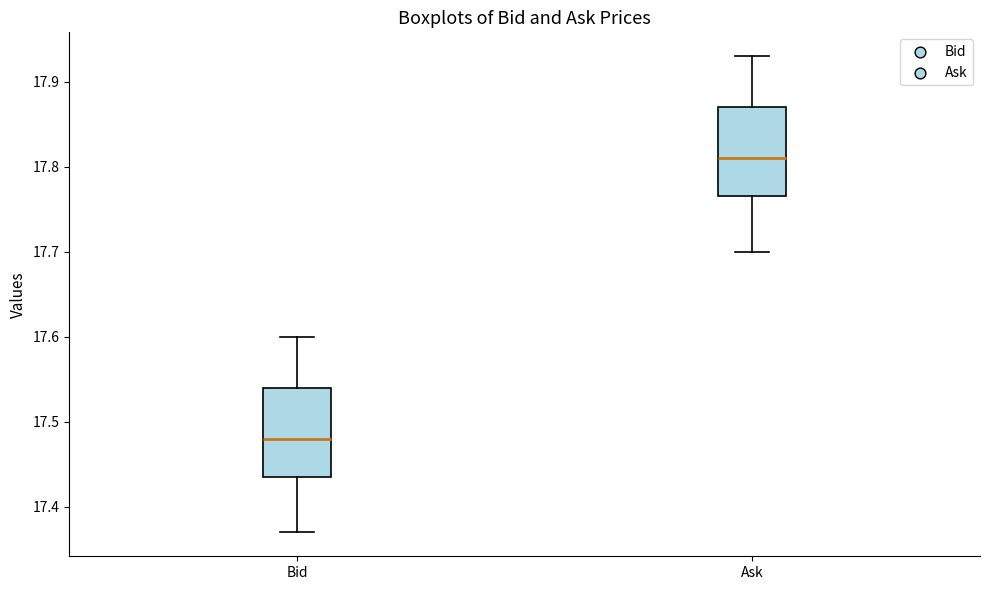

Reading left to right, transcribe this box plot: for each box, give where its median line is, the range the box spans, and where its two whiskers end, as read against the y-axis. The values are not printed on the chart, so give them approximately, as read against the axis.

Bid: median 17.48, box 17.44 to 17.54, whiskers 17.37 to 17.60
Ask: median 17.81, box 17.77 to 17.87, whiskers 17.70 to 17.93